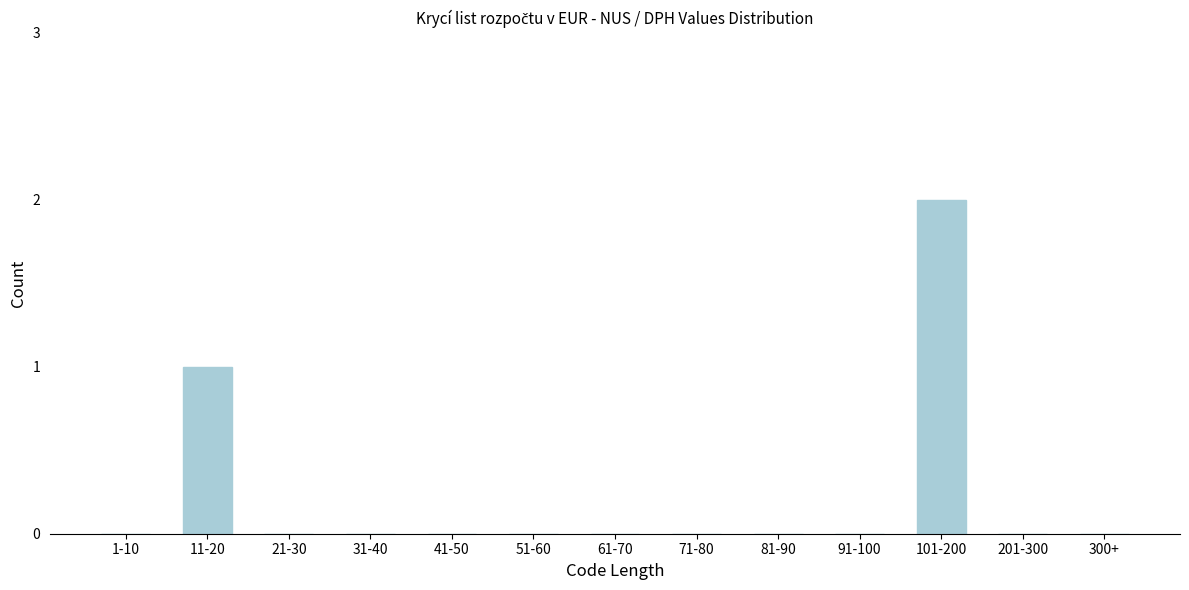

Reading right to left, transcribe all the data shown in this chart.

300+=0	201-300=0	101-200=2	91-100=0	81-90=0	71-80=0	61-70=0	51-60=0	41-50=0	31-40=0	21-30=0	11-20=1	1-10=0